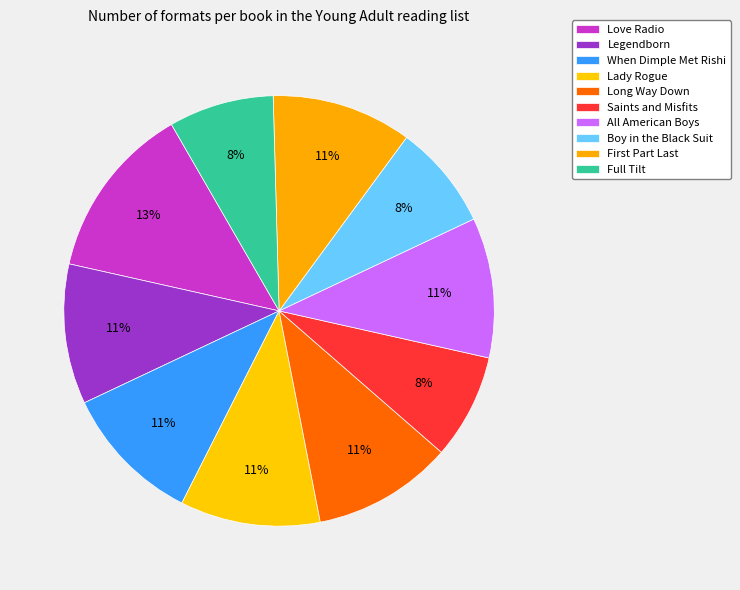

Is it true that Boy in the Black Suit is 8% of the pie?

True